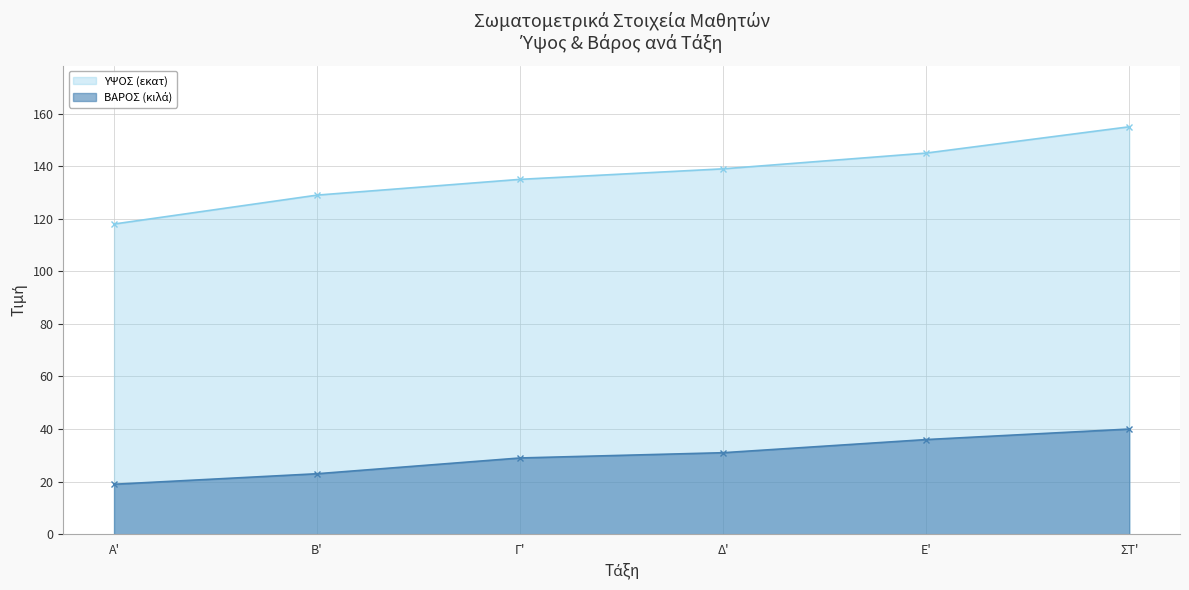

Between Β' and Δ', which series saw the biggest shift?

ΥΨΟΣ (εκατ)